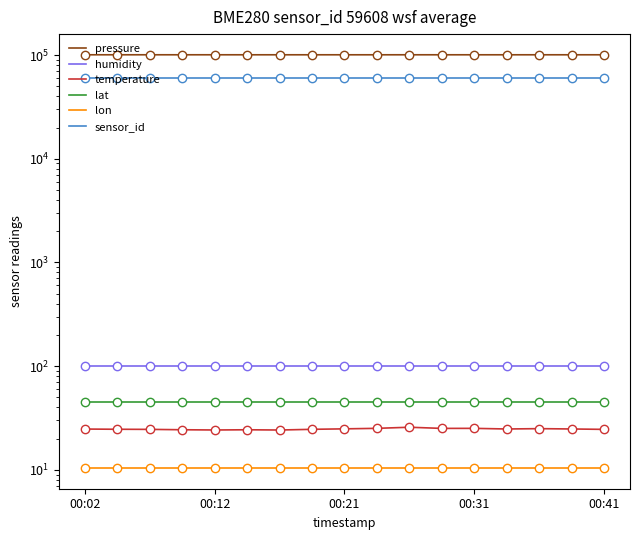

True or false: temperature and pressure intersect in this chart.

False